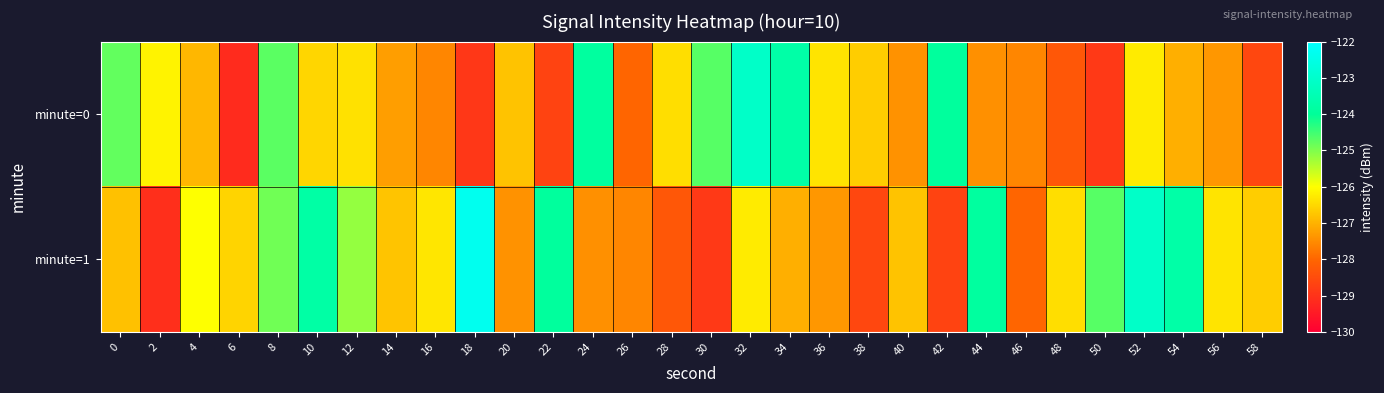

Reading left to right, what are all the values shown in this chart?

minute=0: 0=-124.8	2=-126.1	4=-126.9	6=-129.1	8=-124.7	10=-126.5	12=-126.4	14=-127.3	16=-127.6	18=-128.9	20=-126.8	22=-128.7	24=-123.9	26=-128.0	28=-126.4	30=-124.7	32=-123.1	34=-123.7	36=-126.4	38=-126.6	40=-127.4	42=-123.9	44=-127.4	46=-127.6	48=-128.3	50=-128.9	52=-126.3	54=-127.0	56=-127.4	58=-128.6
minute=1: 0=-126.8	2=-129.1	4=-126.0	6=-126.6	8=-124.9	10=-123.8	12=-125.2	14=-126.8	16=-126.3	18=-122.3	20=-127.4	22=-123.9	24=-127.4	26=-127.6	28=-128.3	30=-128.9	32=-126.3	34=-127.0	36=-127.4	38=-128.6	40=-126.8	42=-128.7	44=-123.9	46=-128.0	48=-126.4	50=-124.7	52=-123.1	54=-123.7	56=-126.4	58=-126.6